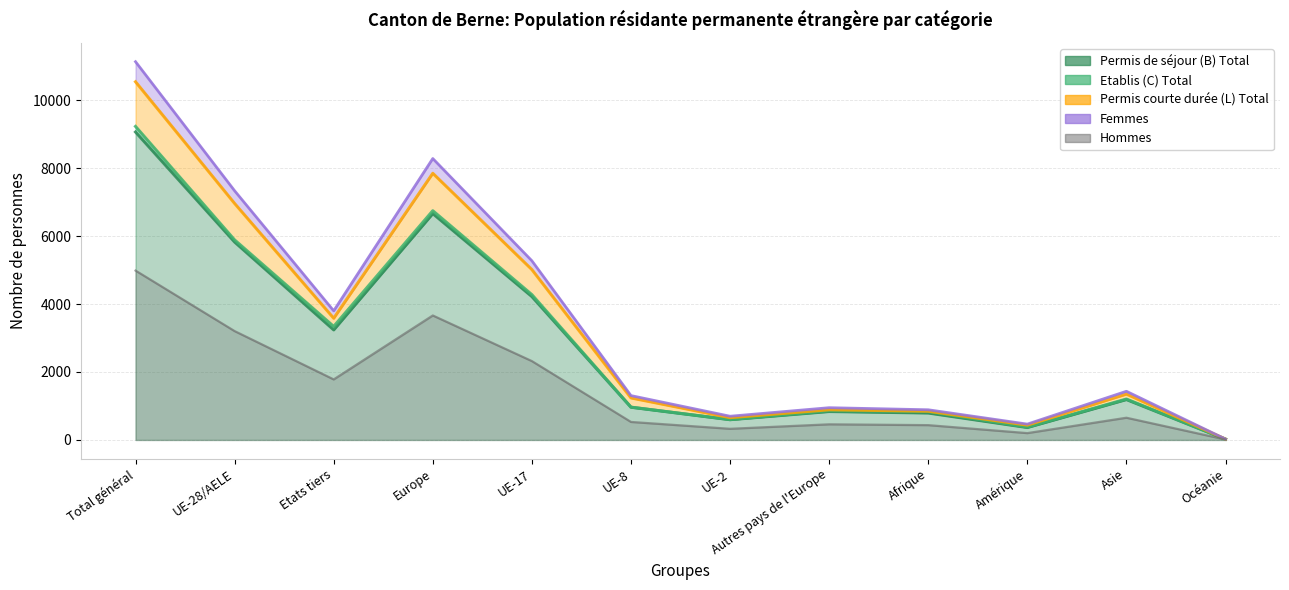

True or false: Hommes has a value of 794 at Asie.

False